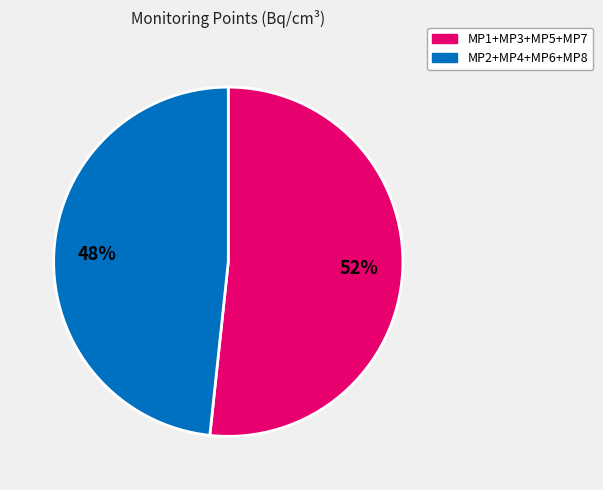

Is there a majority slice in this chart?

Yes